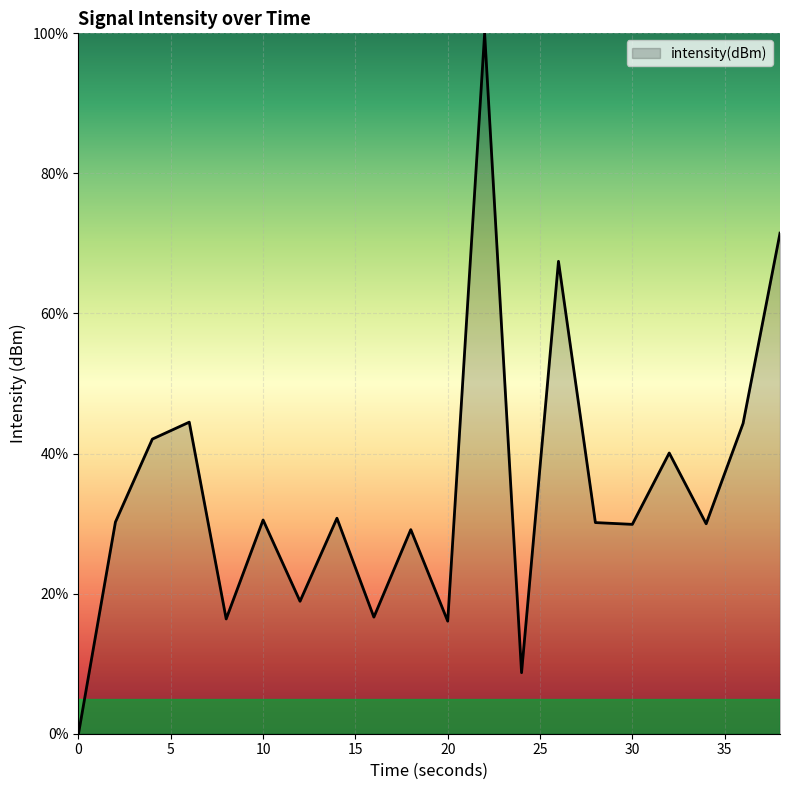

What is the greatest value displayed?

100.0